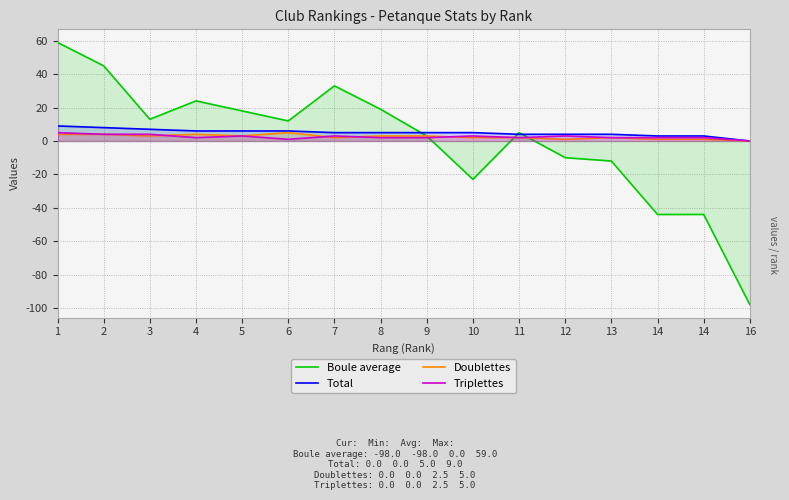

The Triplettes series shows 3 at 10. True or false?

True